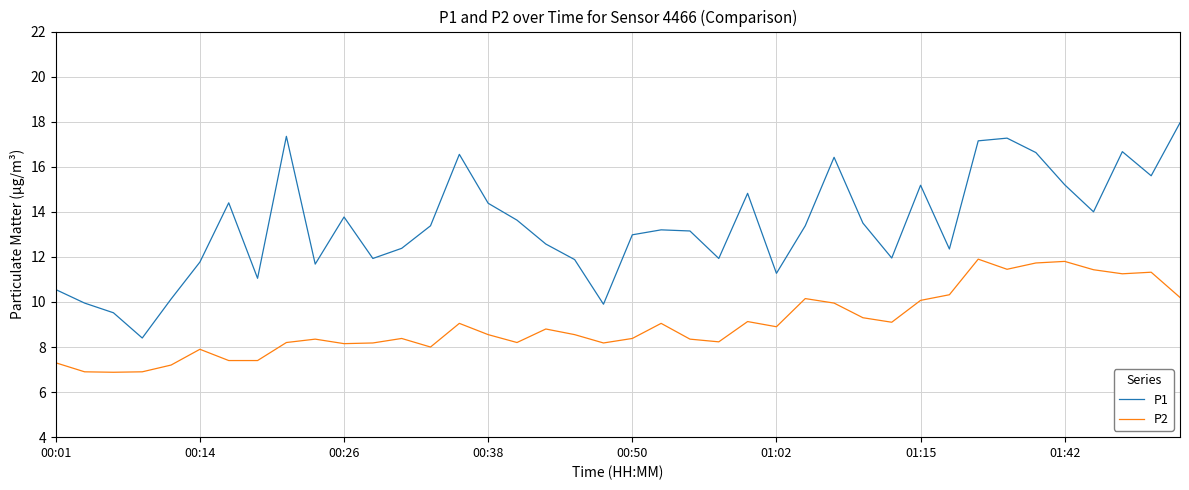

True or false: P2 has more than 2 interior local peaks.

True